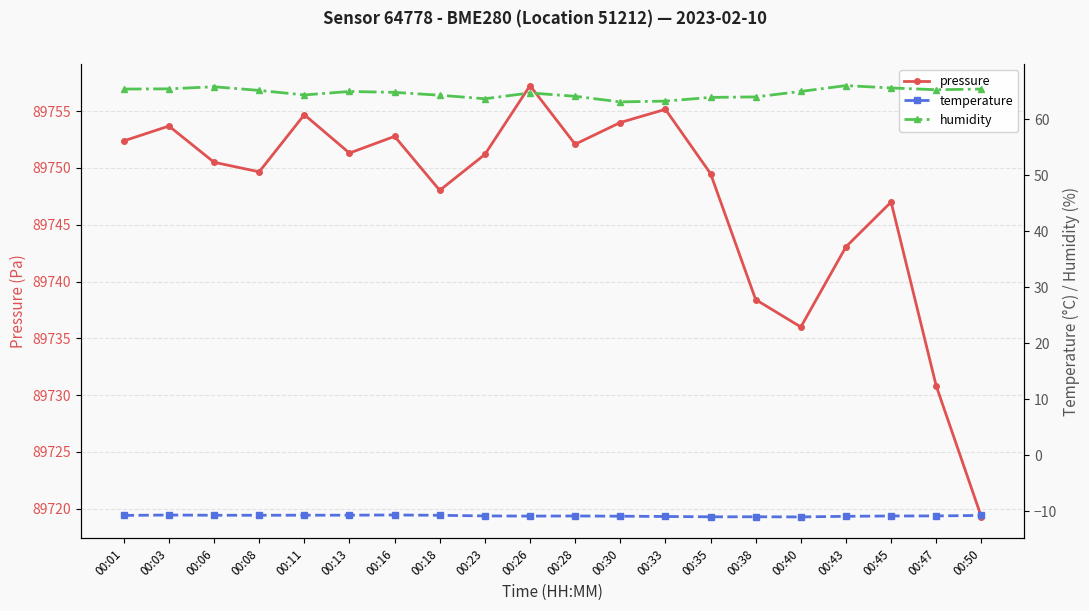

At which category does the chart reach its peak across all series?

00:26